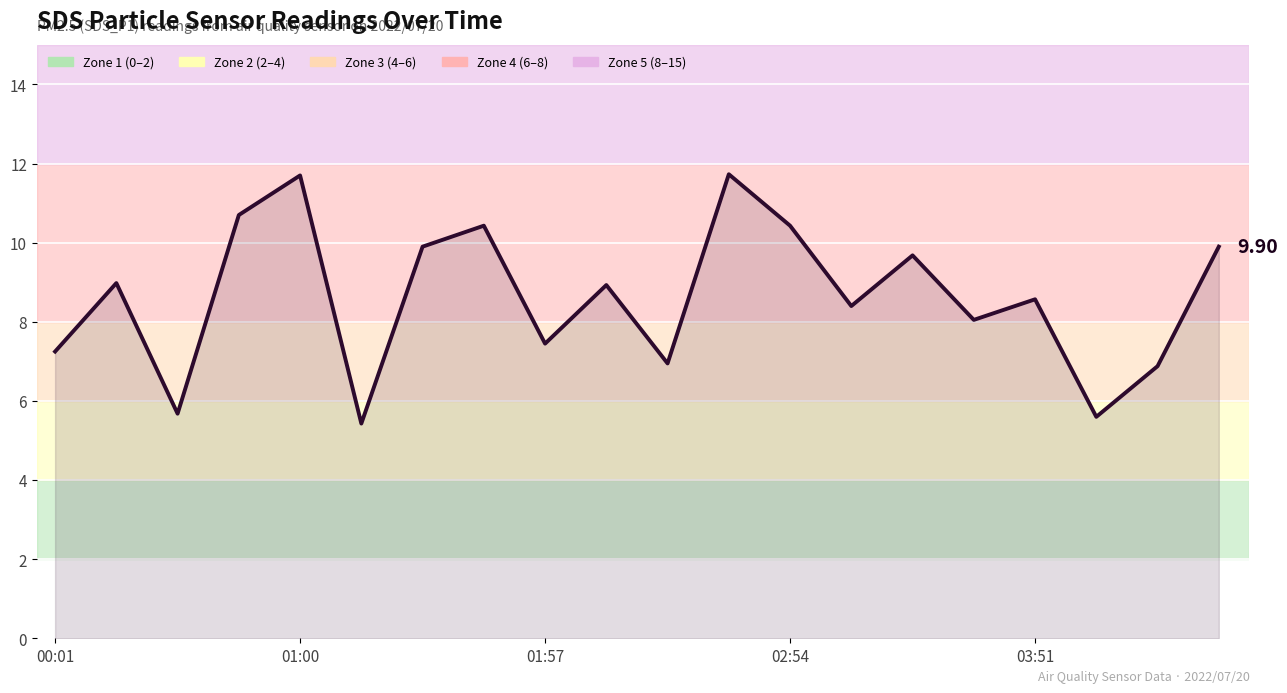

Does the chart have visible grid lines?

Yes